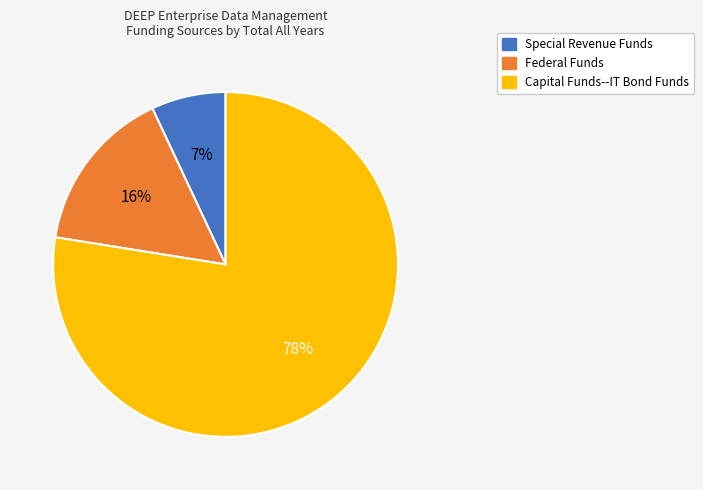

Count the number of slices in the pie.

3